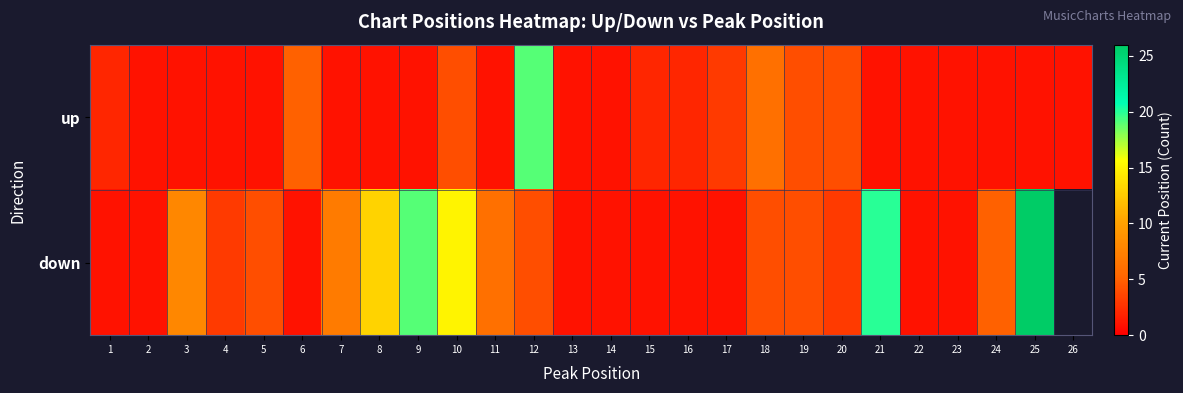

What is the sum of all up values?

67.0